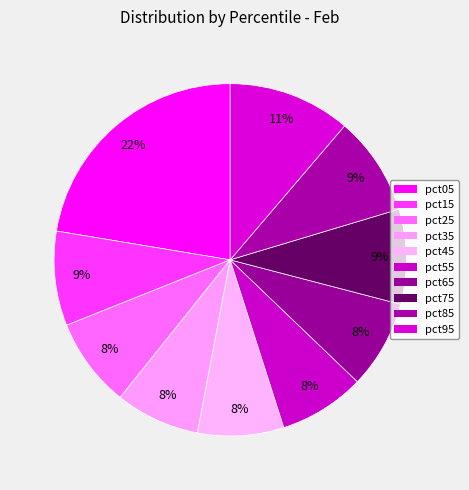

Is there a majority slice in this chart?

No